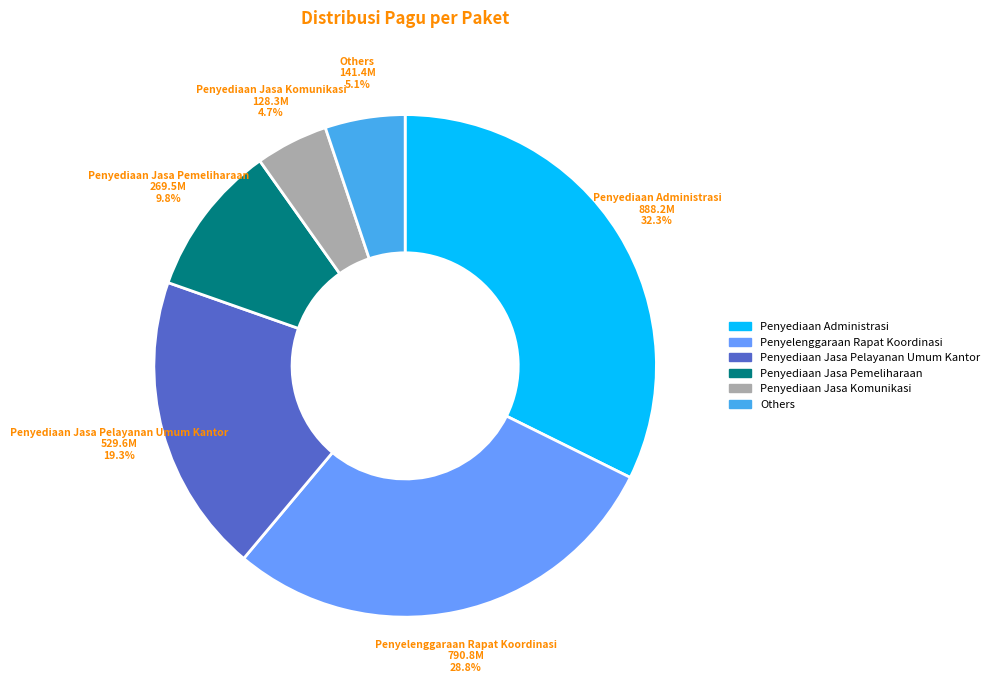

Does any single category account for the majority?

No